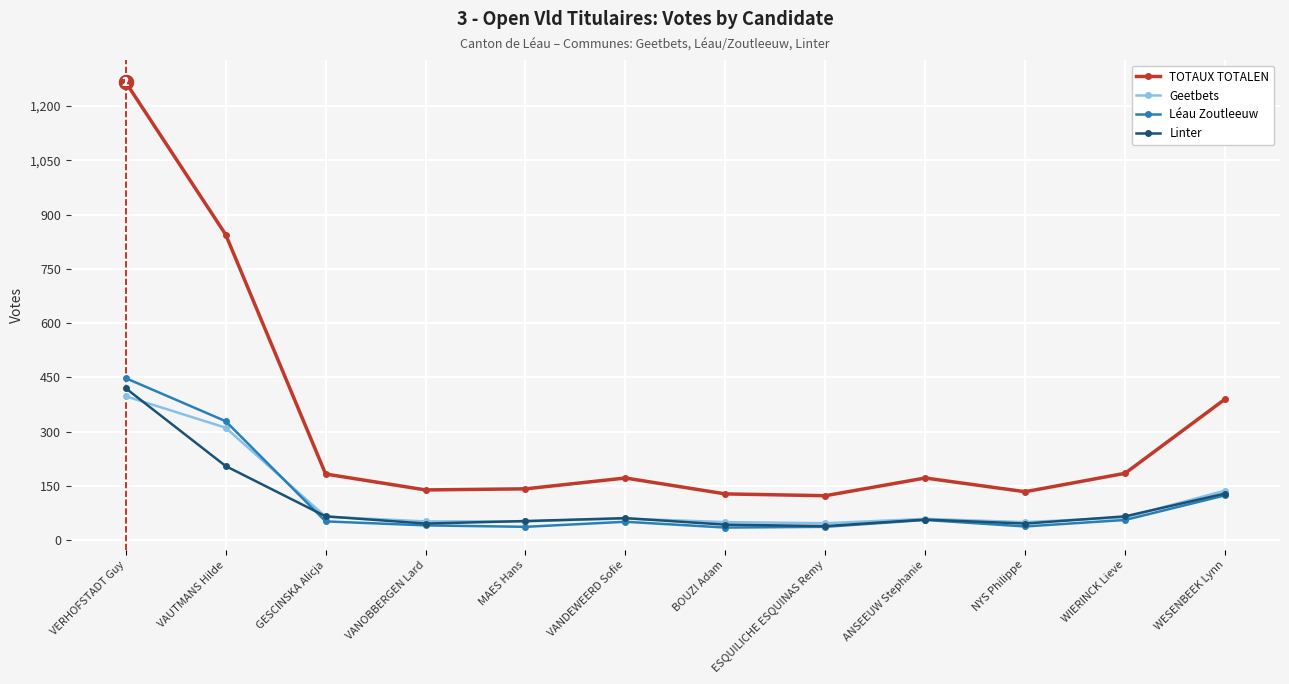

What position from the right is GESCINSKA Alicja?

10